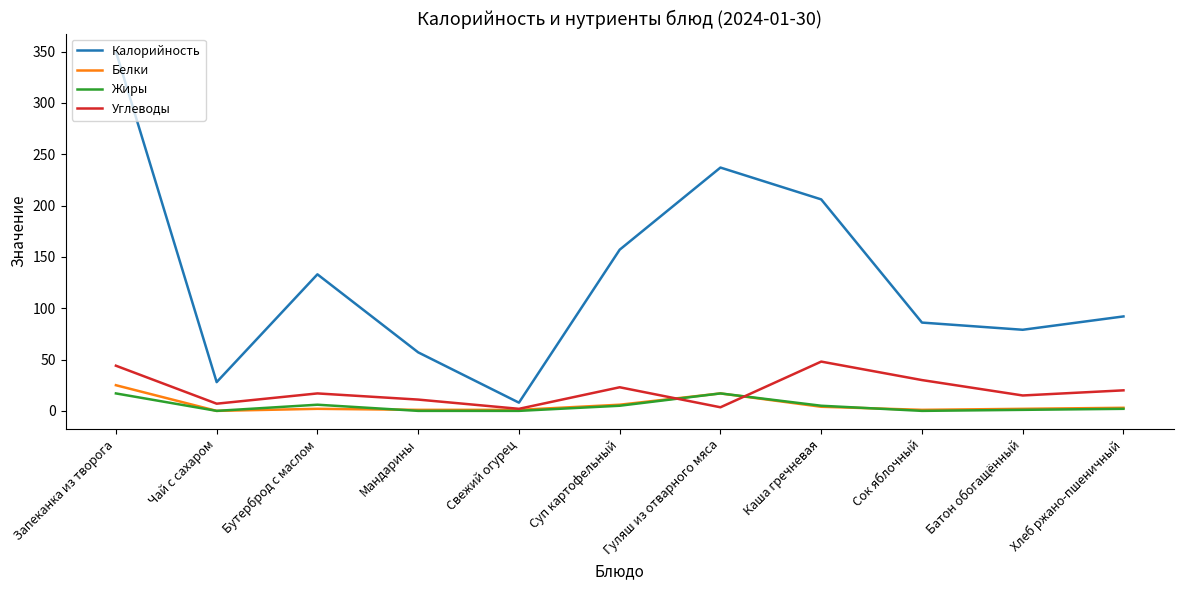

What is the maximum value for Углеводы?

48.0